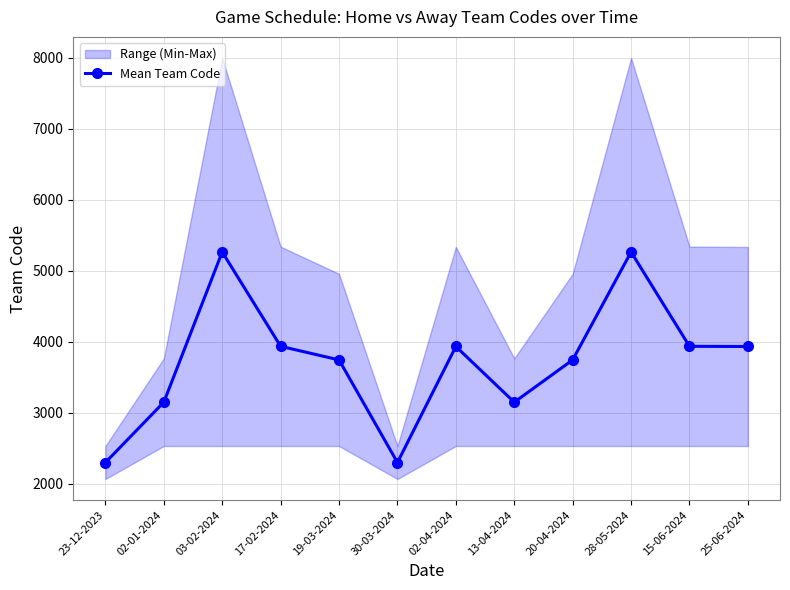

What is the difference between the values at 02-01-2024 and 28-05-2024?

2115.5